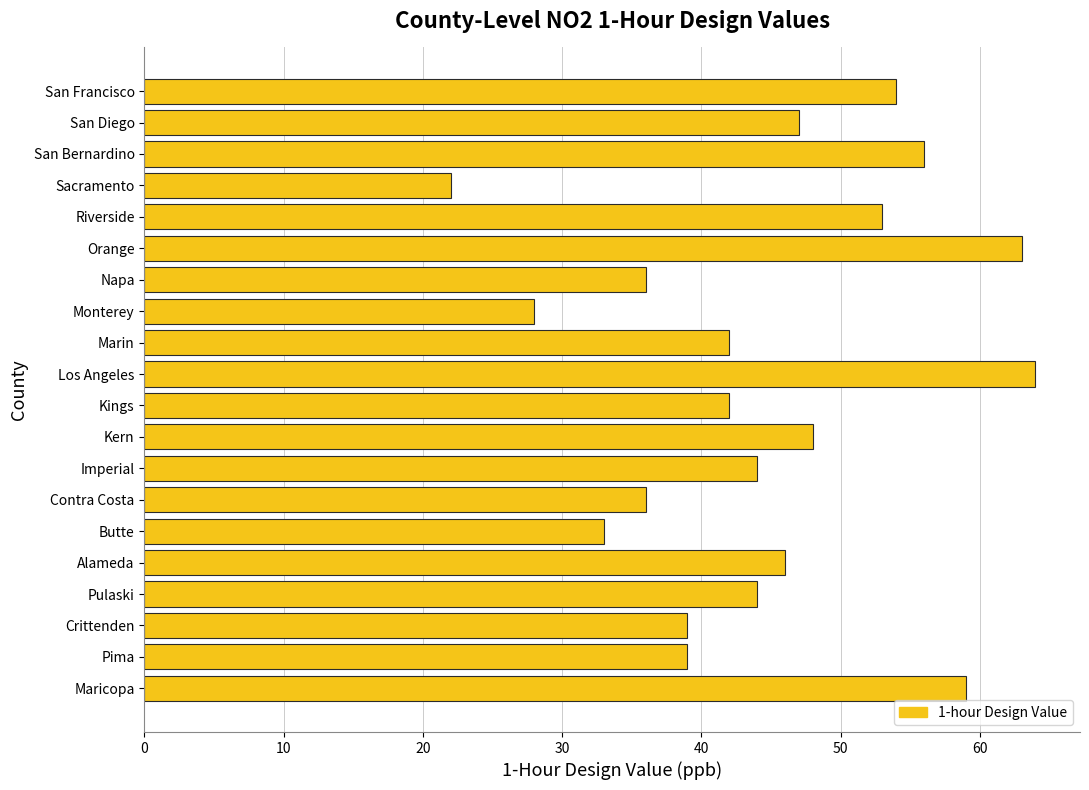

How many bars are there in total?

20